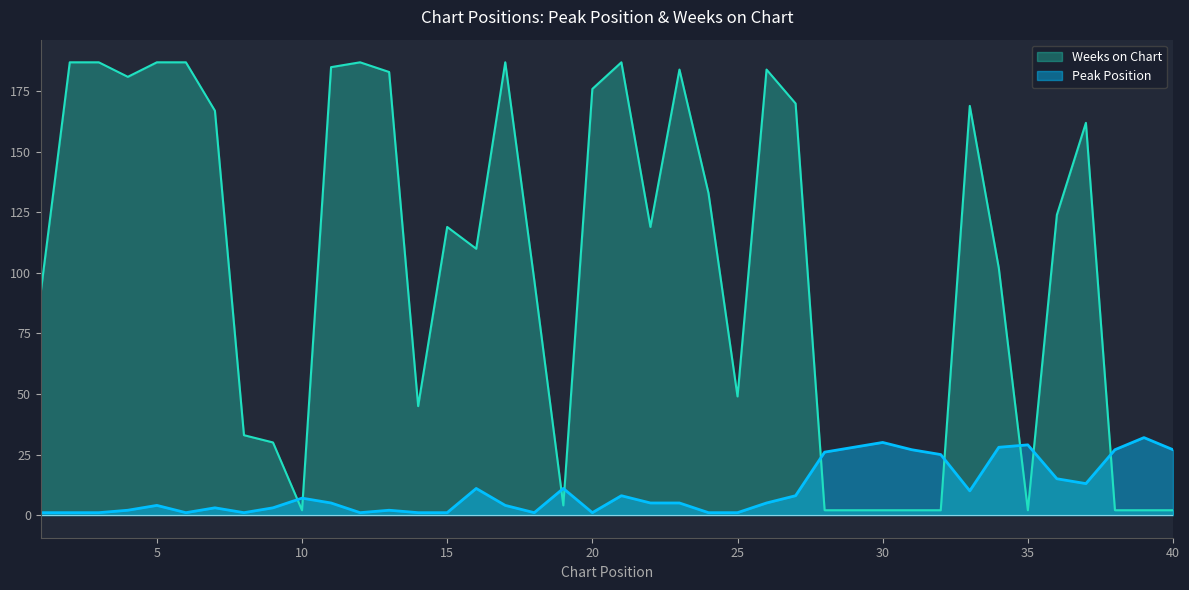

What is the spread (max minus min) of values at 4?

179